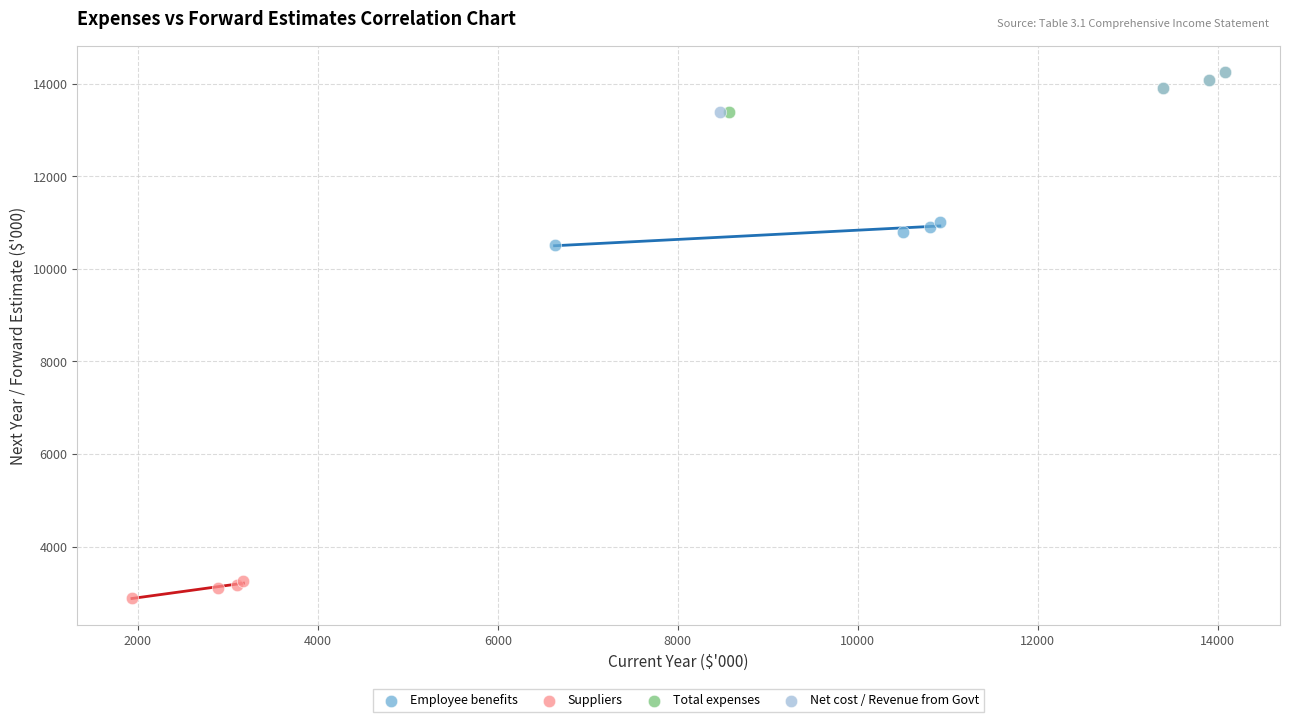

Which series contains the lowest Y value?

Suppliers